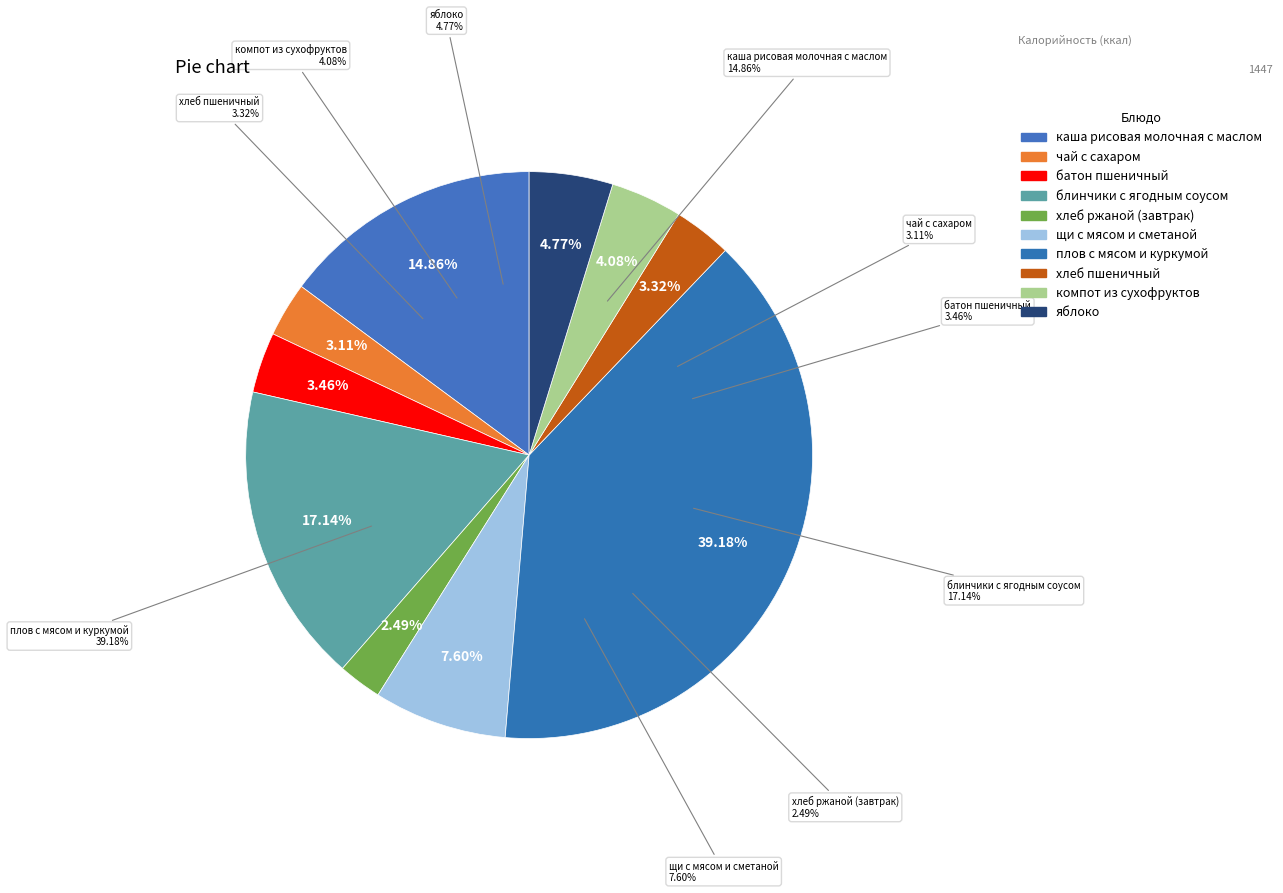

Which slice is the smallest?

хлеб ржаной (завтрак)